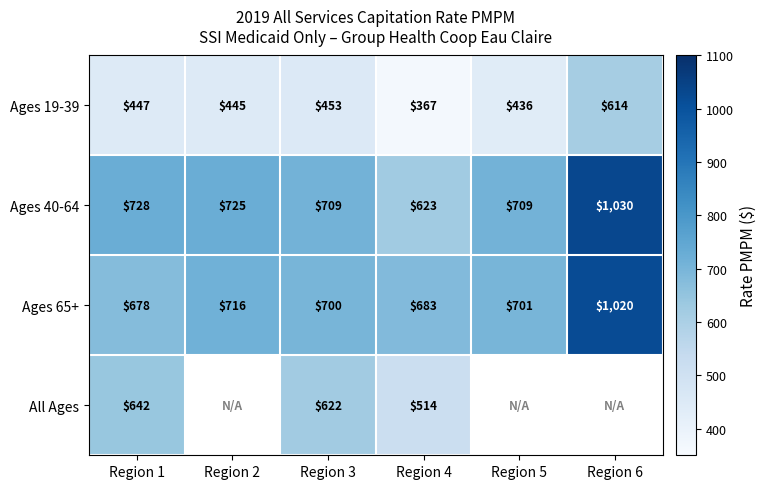

Which category has the highest value in the Ages 19-39 series?

Region 6